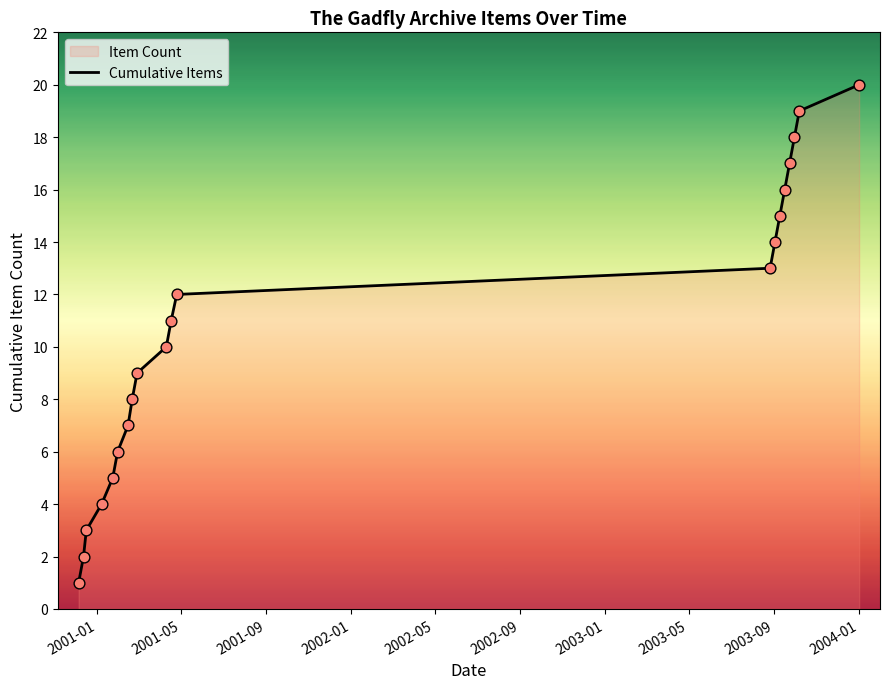

What is the maximum value shown in the chart?

20